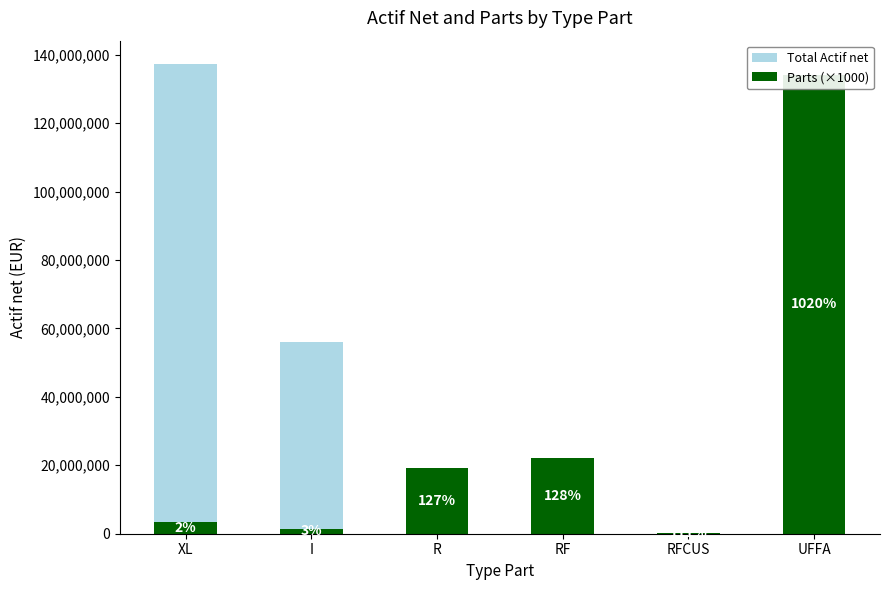

What is the label of the 2nd bar from the right?

RFCUS